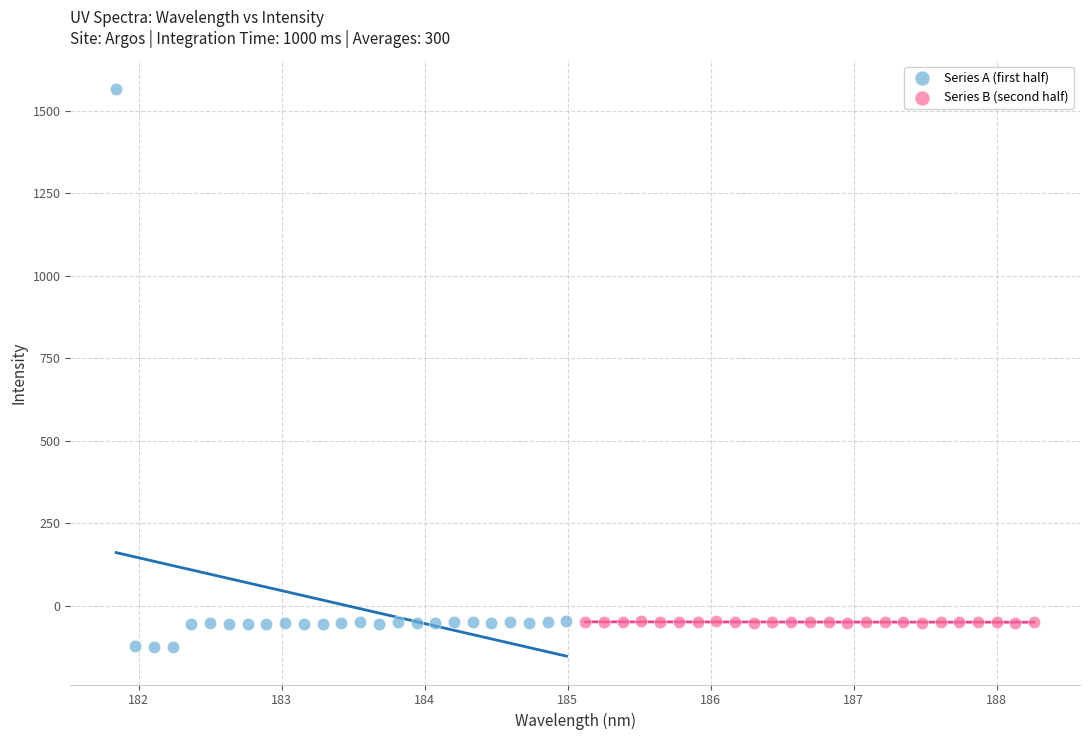

Which series reaches the minimum Y coordinate?

Series A (first half)